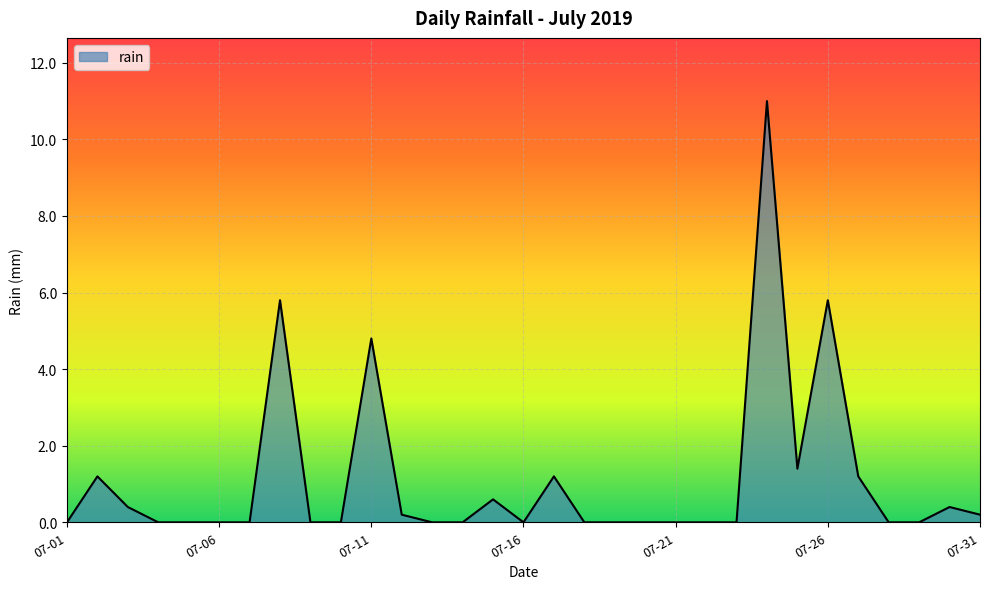

What is the difference between the maximum and minimum values?

11.0